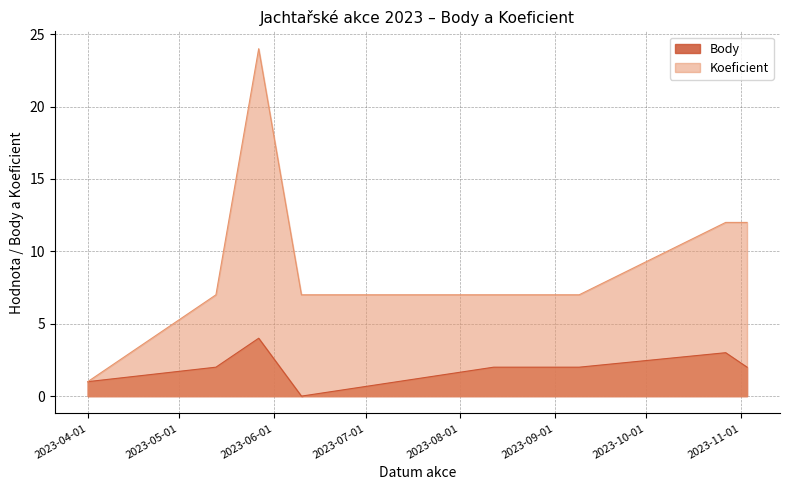

At which label does Body first exceed 2?

2023-05-27